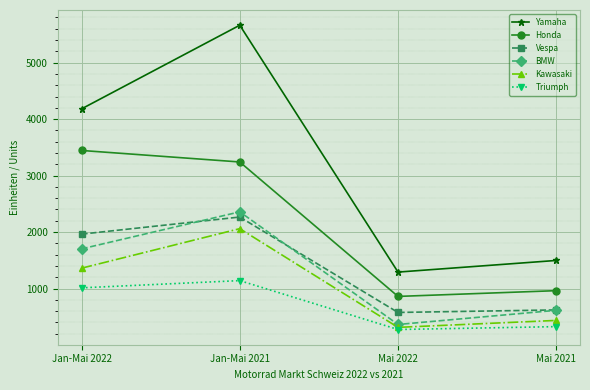

Which series changed the most between Jan-Mai 2021 and Mai 2022?

Yamaha